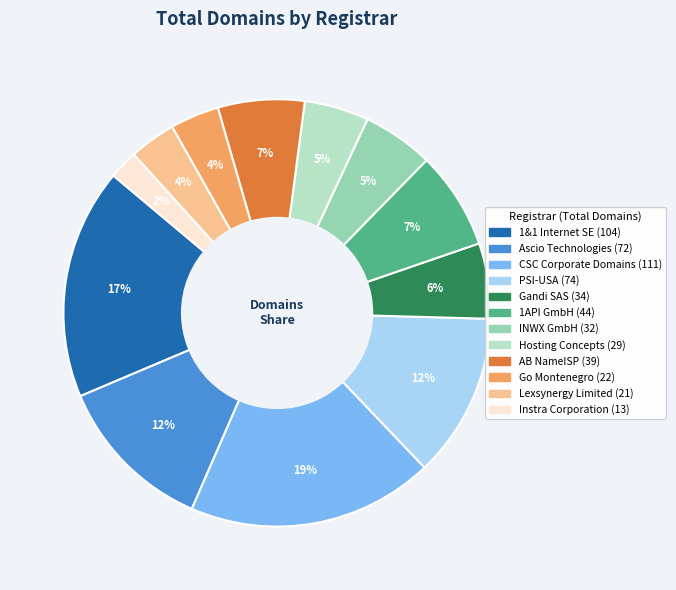

What is the ratio of the value at Hosting Concepts to the value at CSC Corporate Domains?

0.3